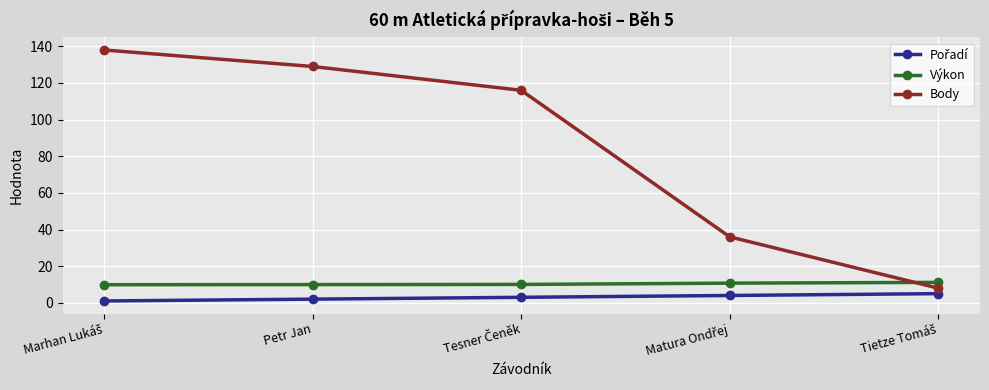

What is the greatest value displayed?

138.0